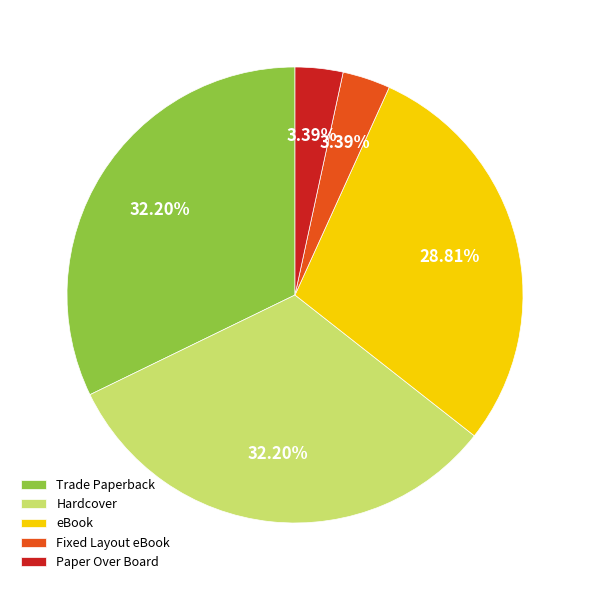

To the nearest percent, what portion does eBook represent?

29%